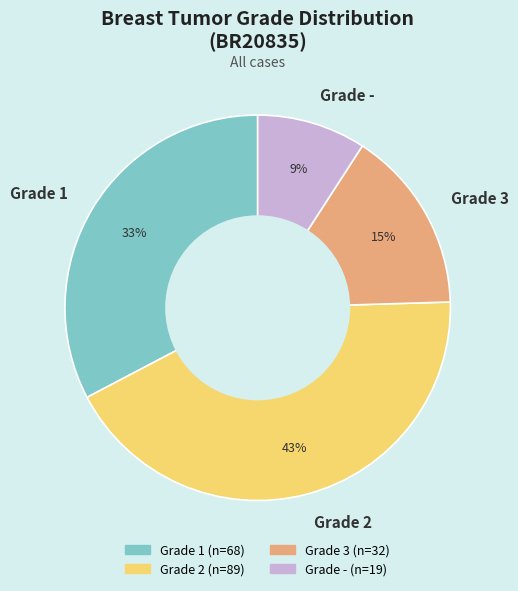

What is the largest slice in the pie chart?

Grade 2